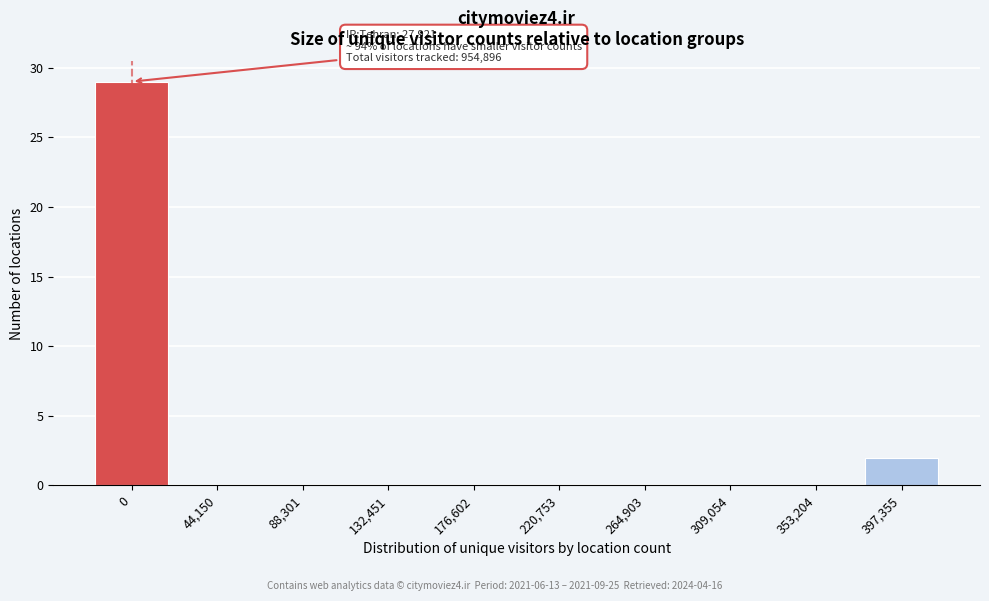

Reading left to right, what are all the values shown in this chart?

0=29	44,150=0	88,301=0	132,451=0	176,602=0	220,753=0	264,903=0	309,054=0	353,204=0	397,355=2